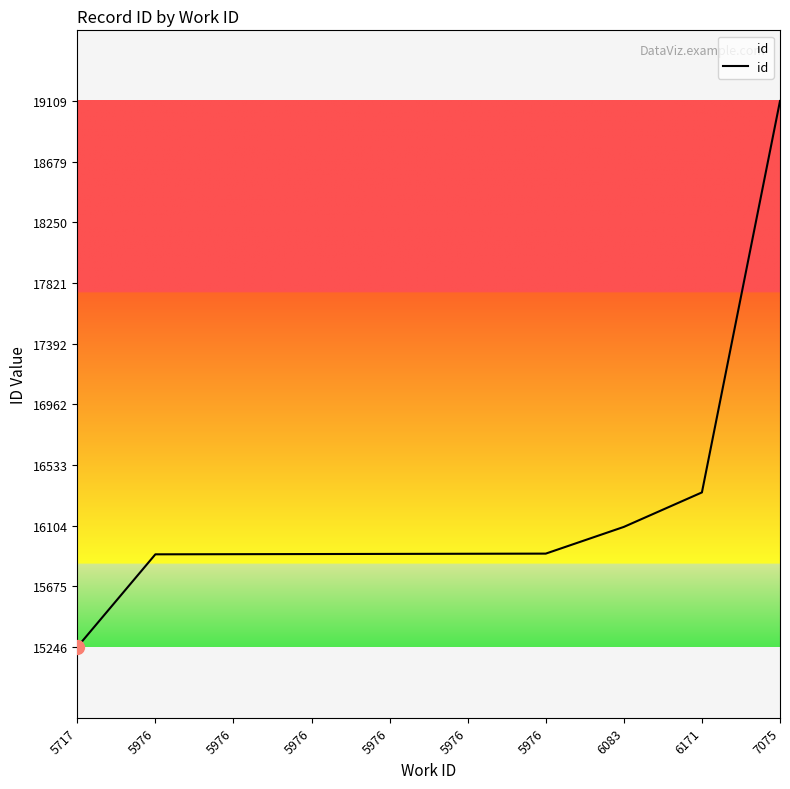

How many lines are shown in the chart?

1